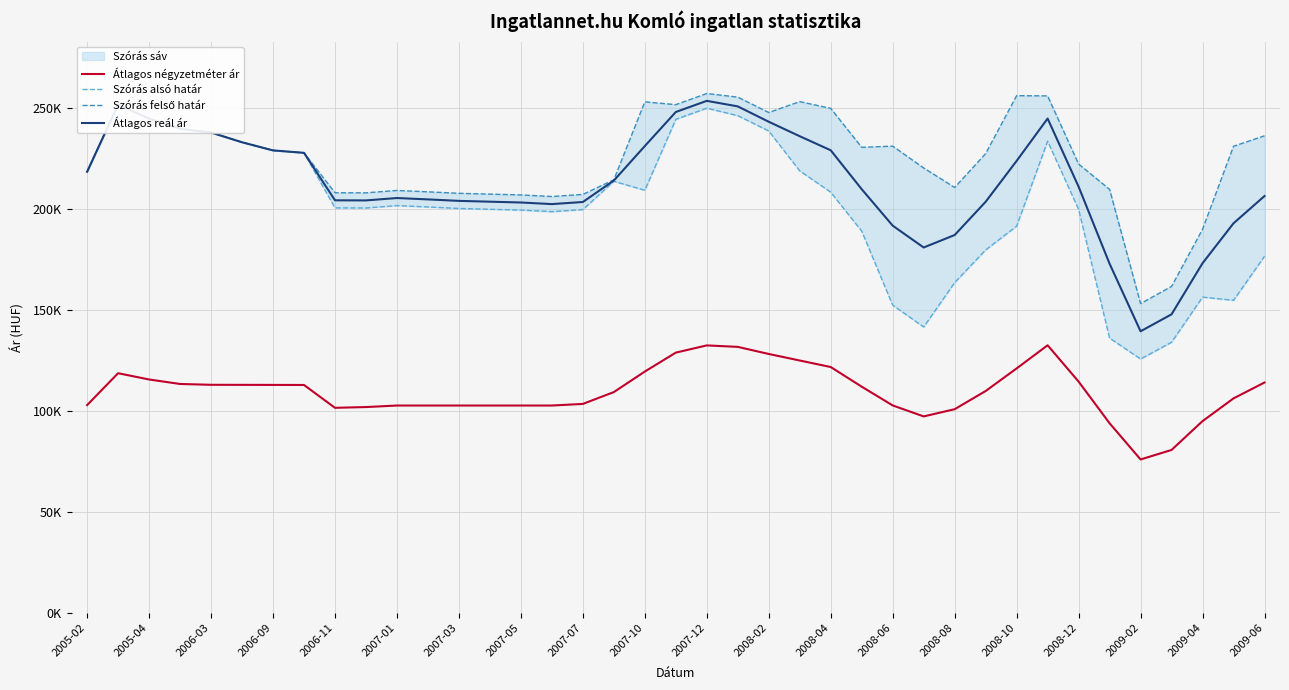

True or false: Átlagos négyzetméter ár has a value of 206919 at 2007-12.

False